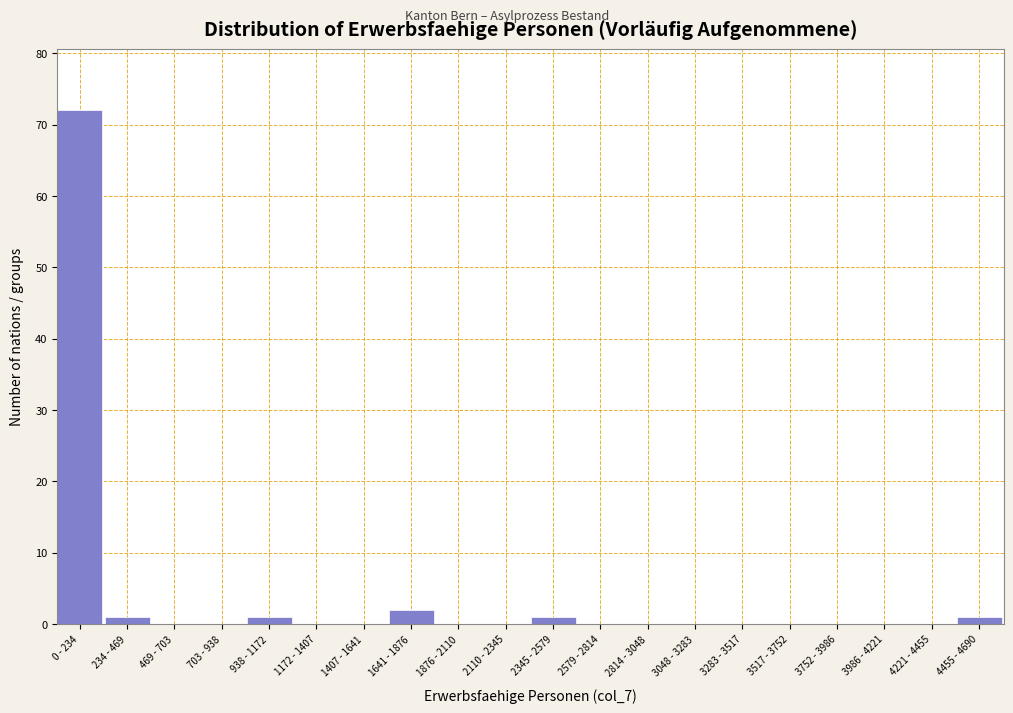

Reading right to left, extract all data points from this chart.

4455 - 4690=1	4221 - 4455=0	3986 - 4221=0	3752 - 3986=0	3517 - 3752=0	3283 - 3517=0	3048 - 3283=0	2814 - 3048=0	2579 - 2814=0	2345 - 2579=1	2110 - 2345=0	1876 - 2110=0	1641 - 1876=2	1407 - 1641=0	1172 - 1407=0	938 - 1172=1	703 - 938=0	469 - 703=0	234 - 469=1	0 - 234=72